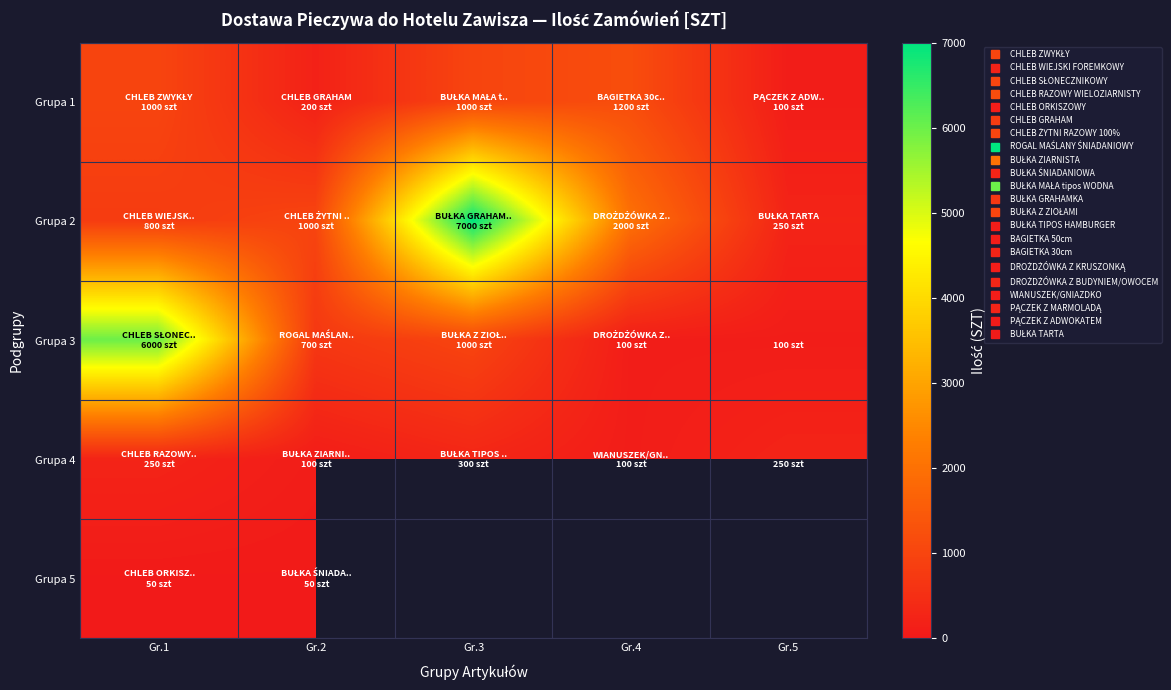

Rank the series at Gr.2 from highest to lowest value.

Grupa 2, Grupa 3, Grupa 1, Grupa 4, Grupa 5